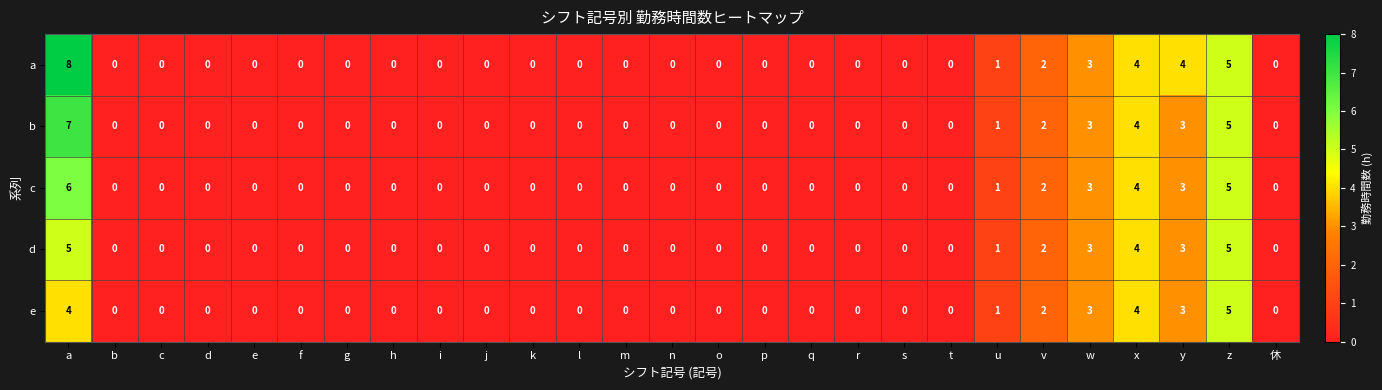

Rank the series by their average value, from highest to lowest.

a, b, c, d, e